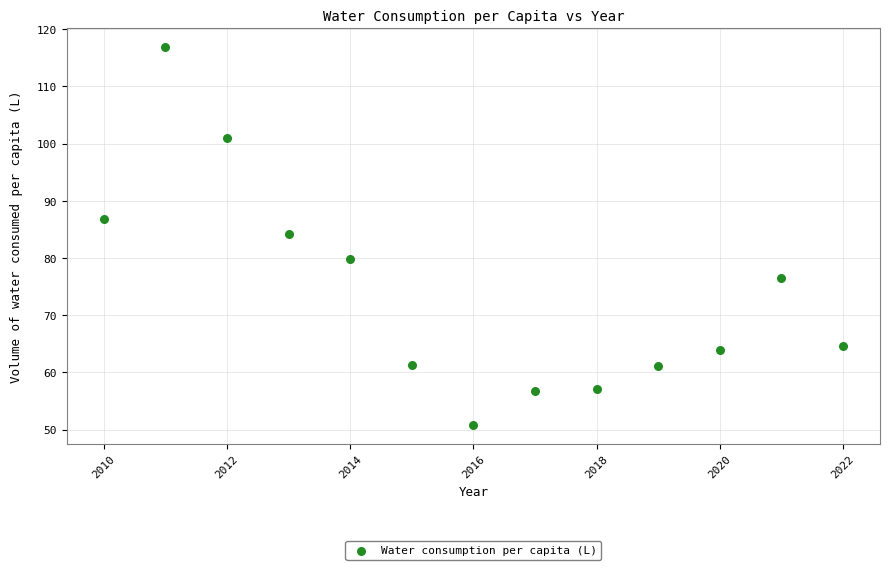

What Y value in the scatter plot is closest to 83?

84.2